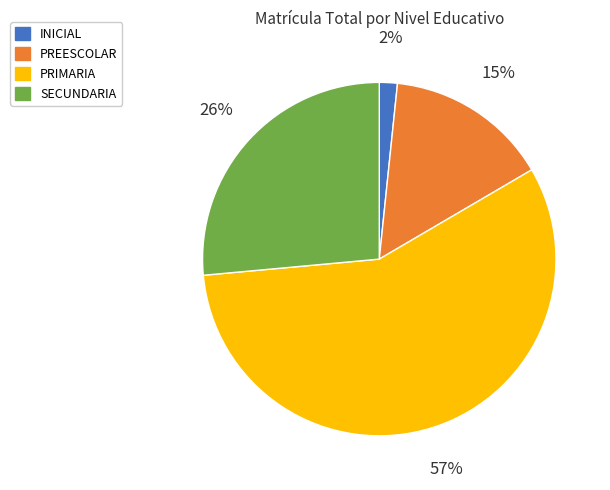

Is there a majority slice in this chart?

Yes